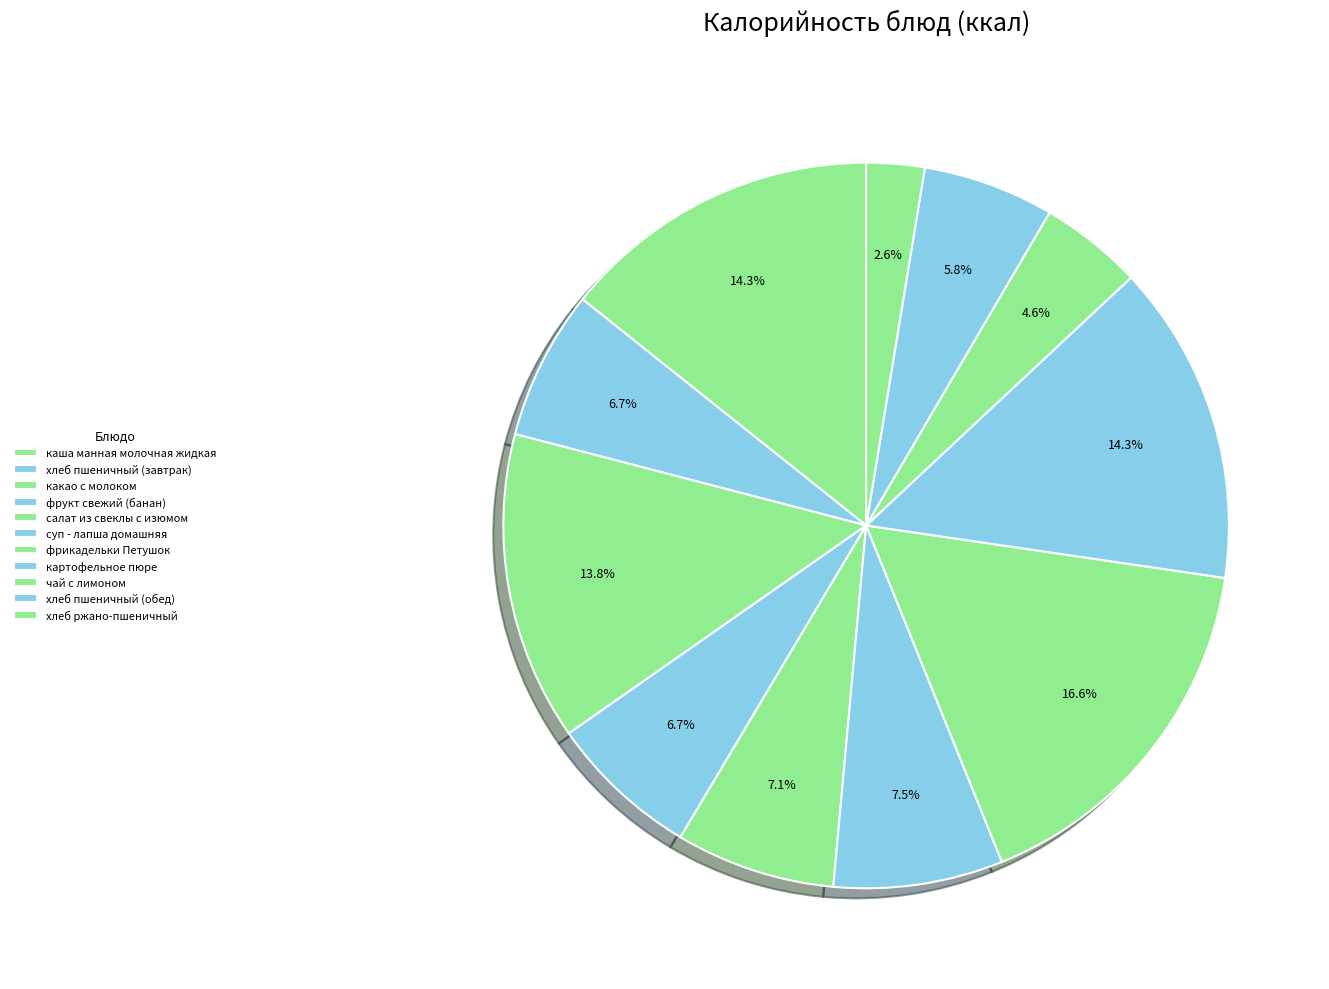

Is there any slice that represents more than half of the pie?

No